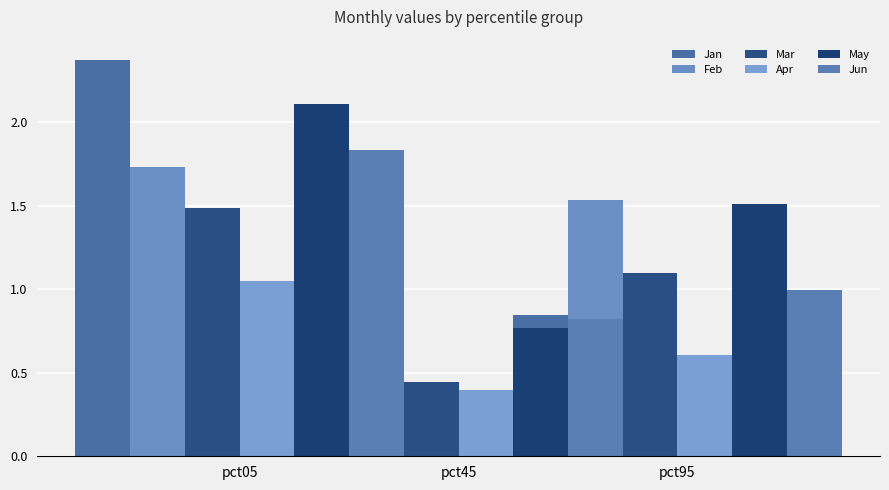

How many series are shown in this chart?

6